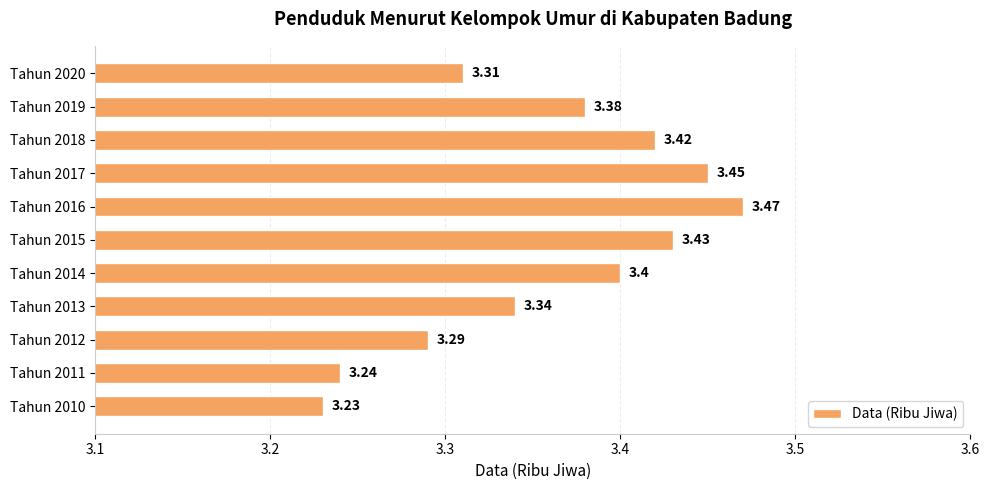

What is the average value?

3.4